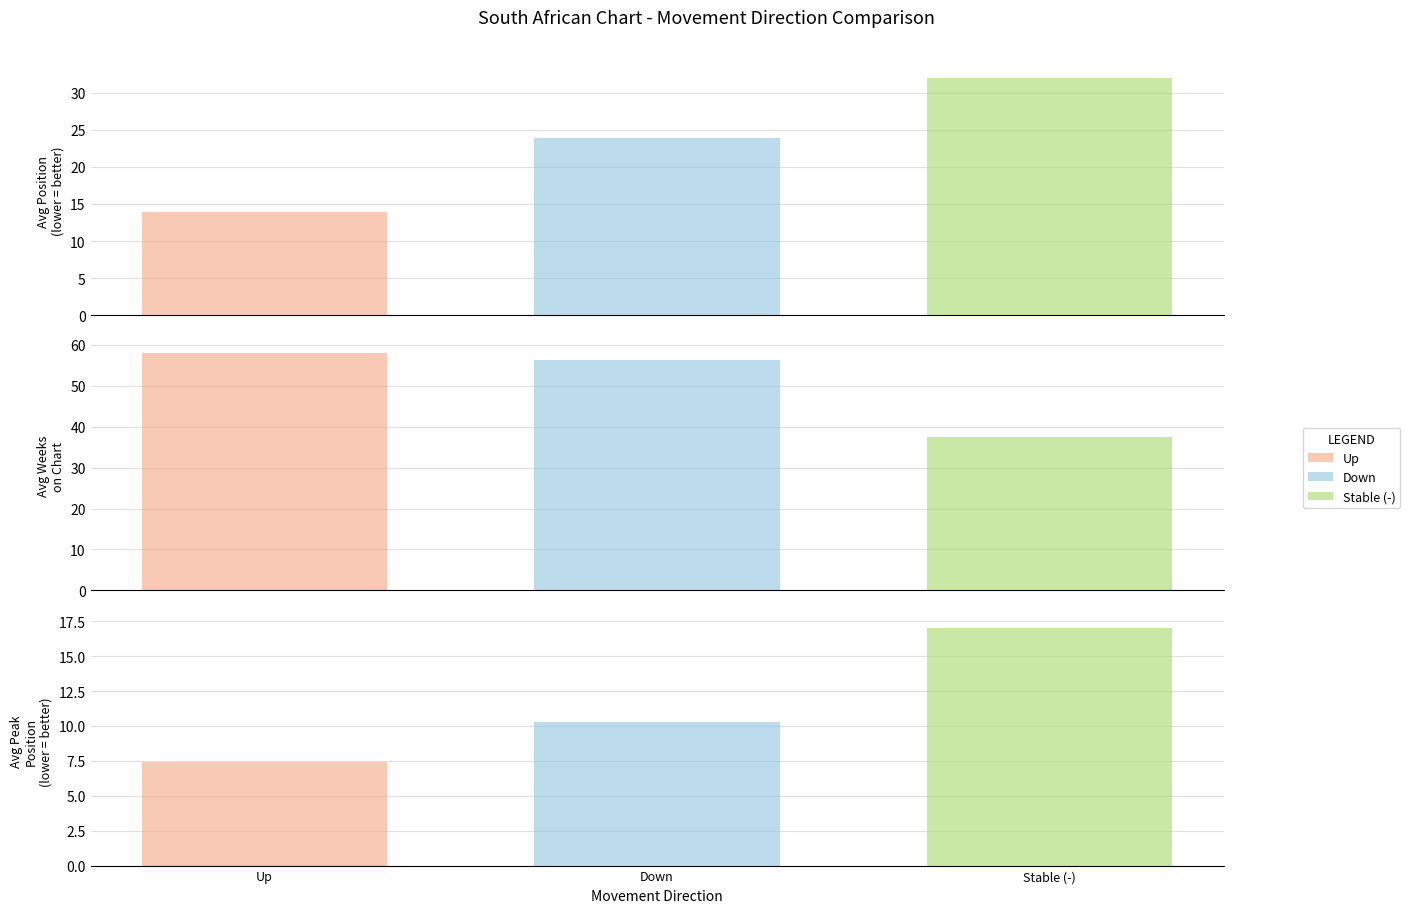

Read the - value at avg_peak.

17.0